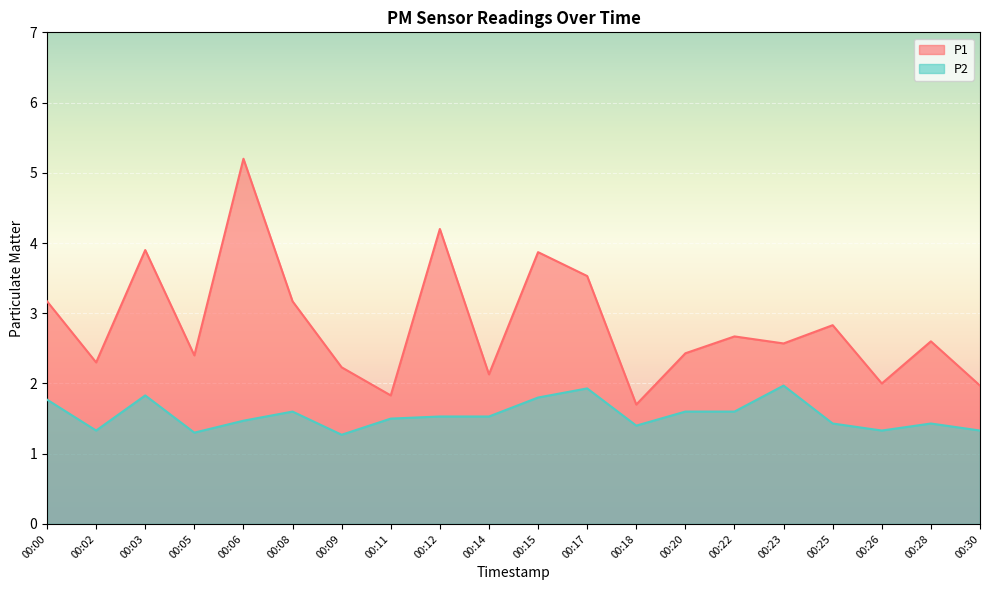

What is the difference between the second highest and second lowest values in the P1 series?

2.4